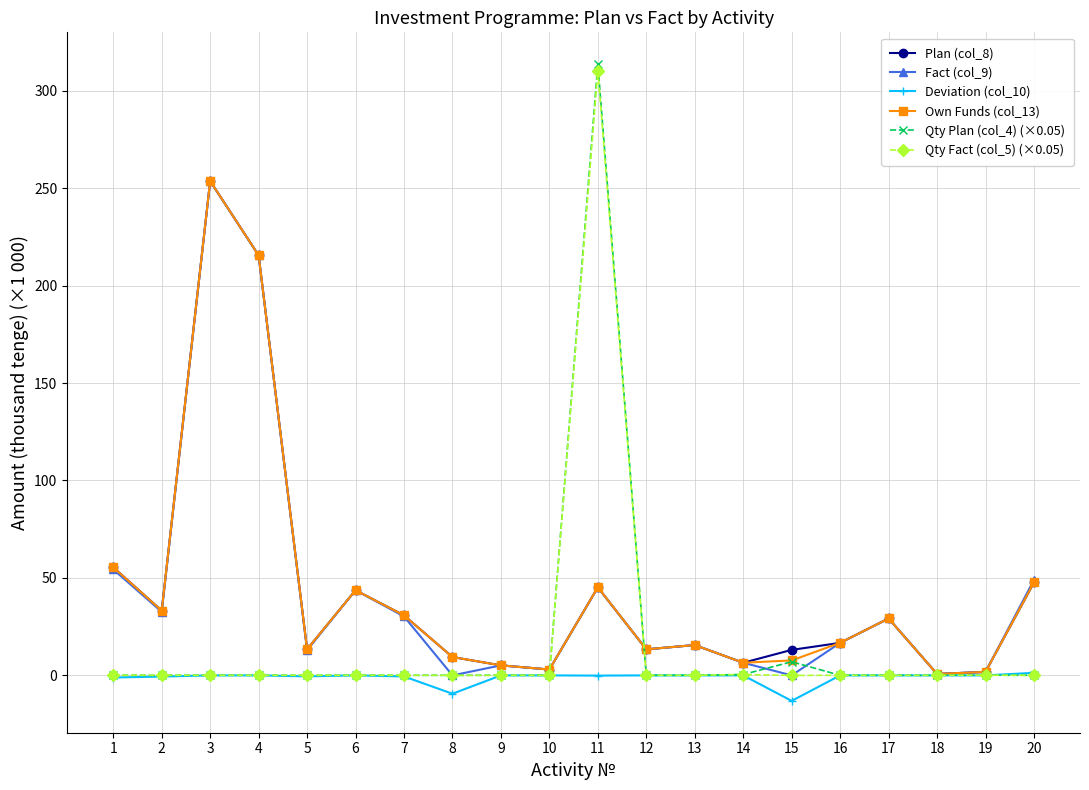

What is the difference between the Fact (col_9) values at 1 and 3?

199.2